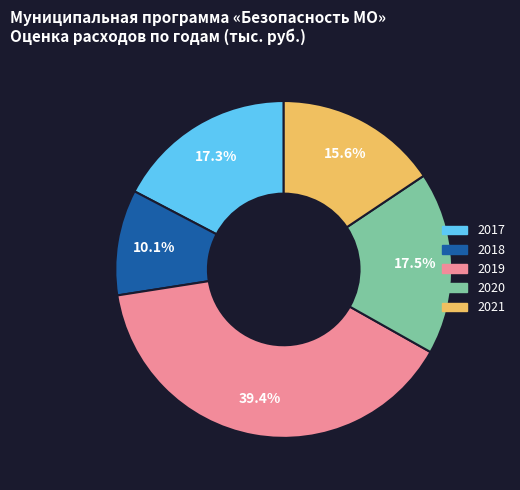

What portion of the pie excludes 2018?

89.9%